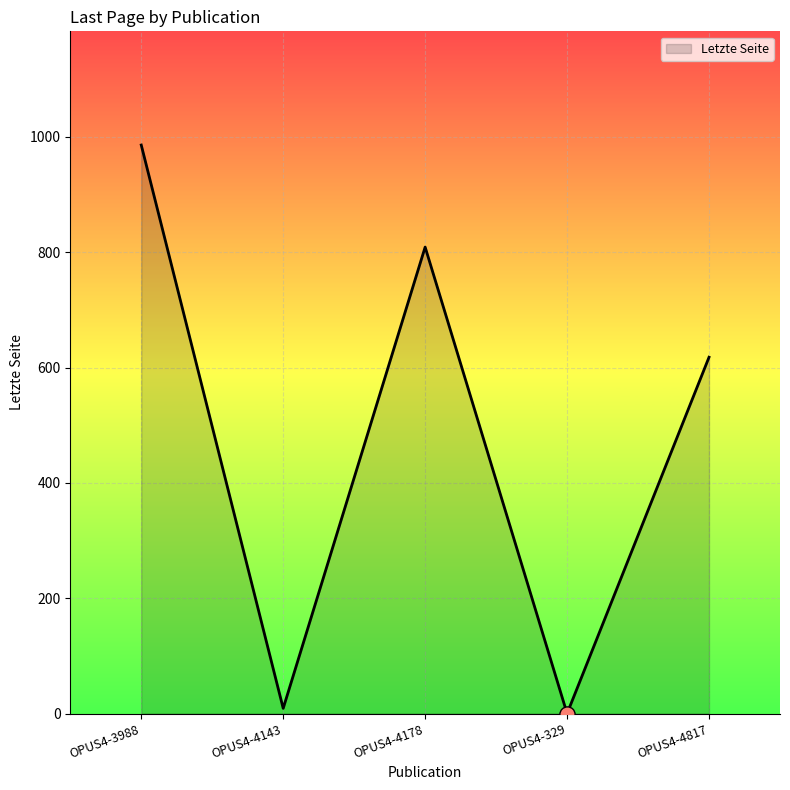

Approximately how many times larger is the value at OPUS4-4817 compared to OPUS4-4178?

0.8